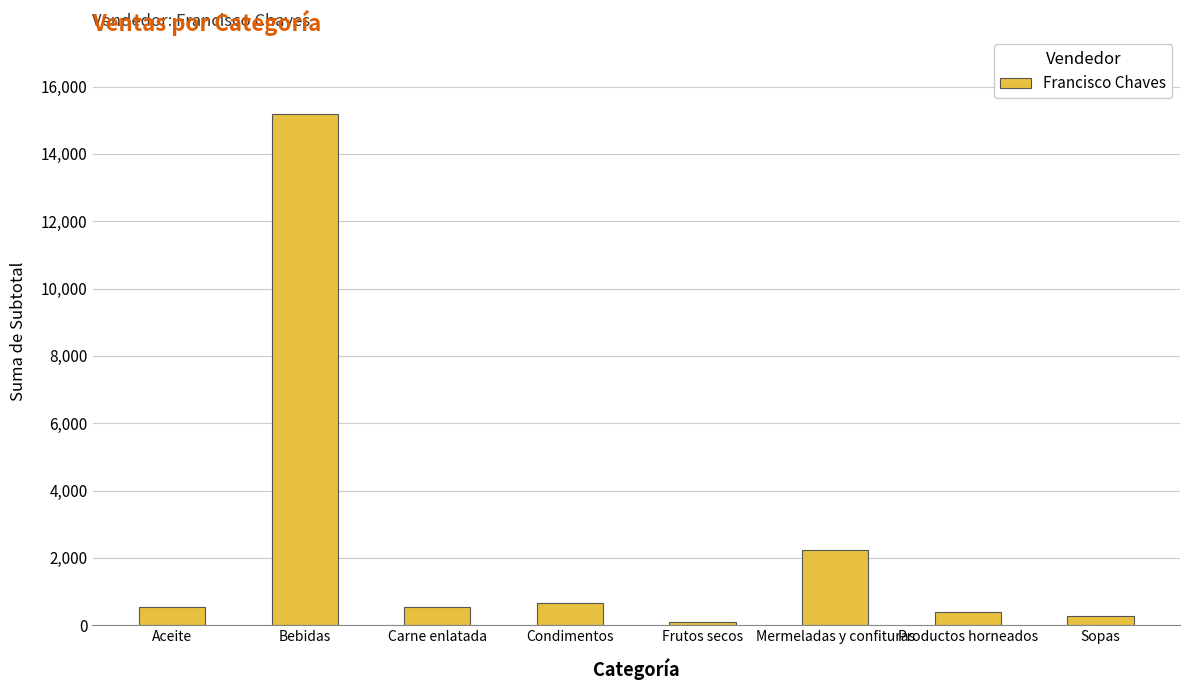

How many distinct data groups are displayed?

1